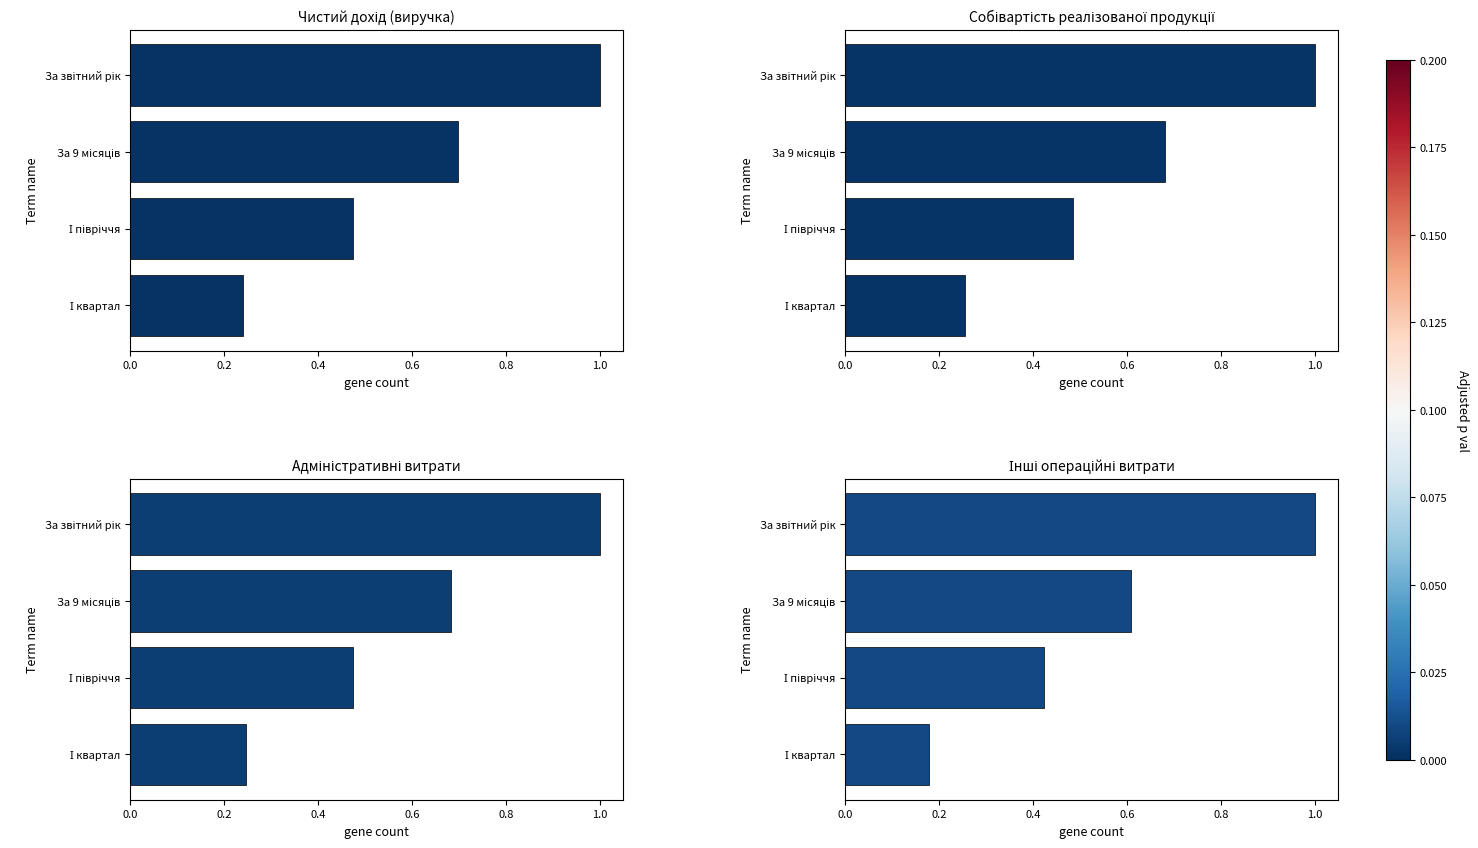

What is the greatest value displayed?

1.0